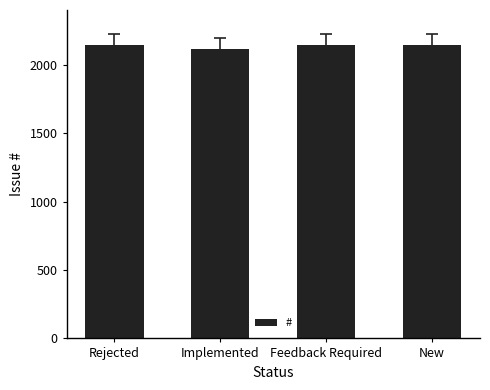

The value at Feedback Required is 2146. True or false?

True